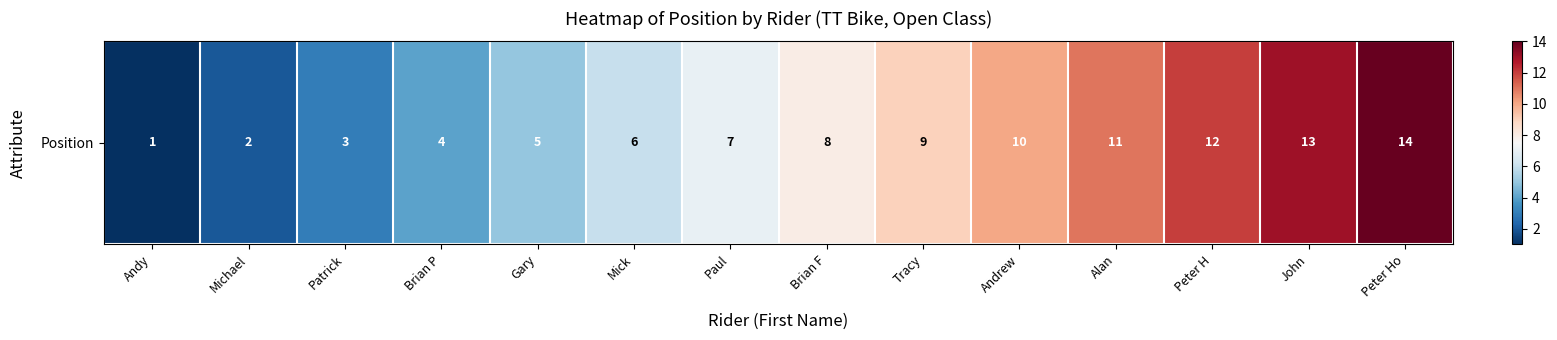

Reading right to left, transcribe all the data shown in this chart.

Peter Ho=14	John=13	Peter H=12	Alan=11	Andrew=10	Tracy=9	Brian F=8	Paul=7	Mick=6	Gary=5	Brian P=4	Patrick=3	Michael=2	Andy=1